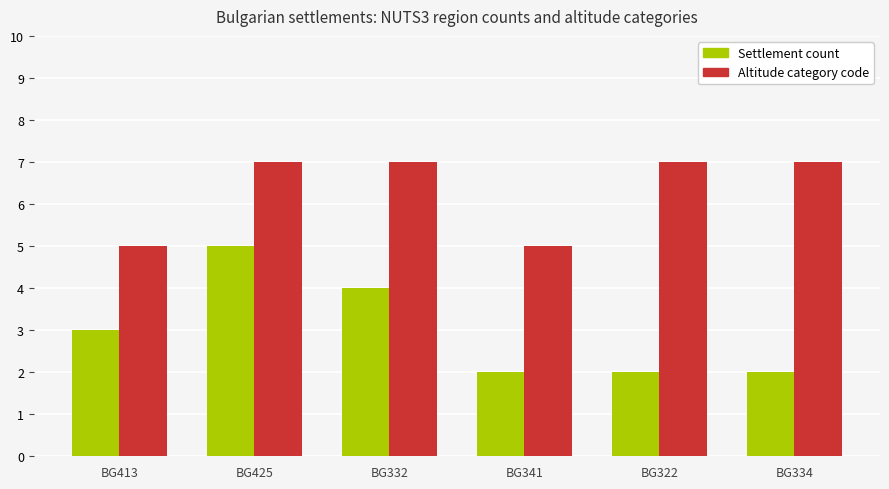

Reading left to right, what are all the values shown in this chart?

Settlement count: 3	5	4	2	2	2
Altitude category code: 5	7	7	5	7	7